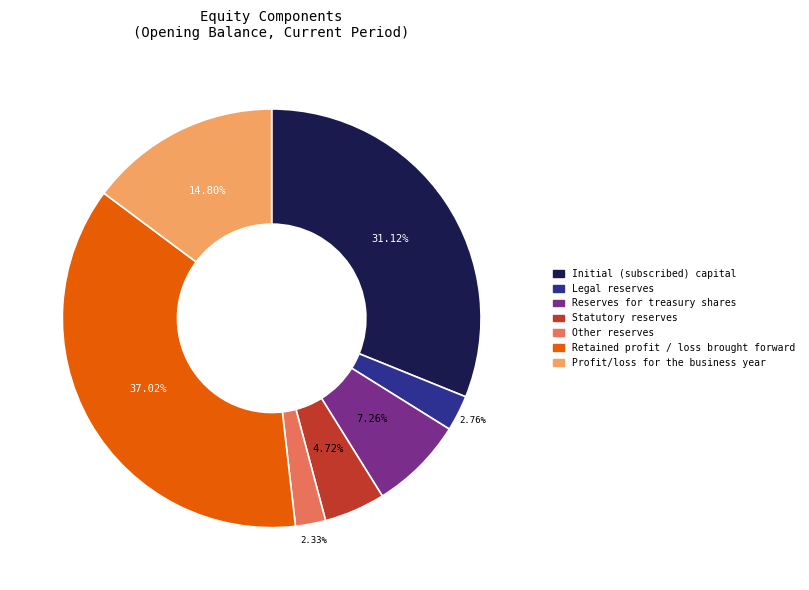

Which has a higher value, Statutory reserves or Other reserves?

Statutory reserves